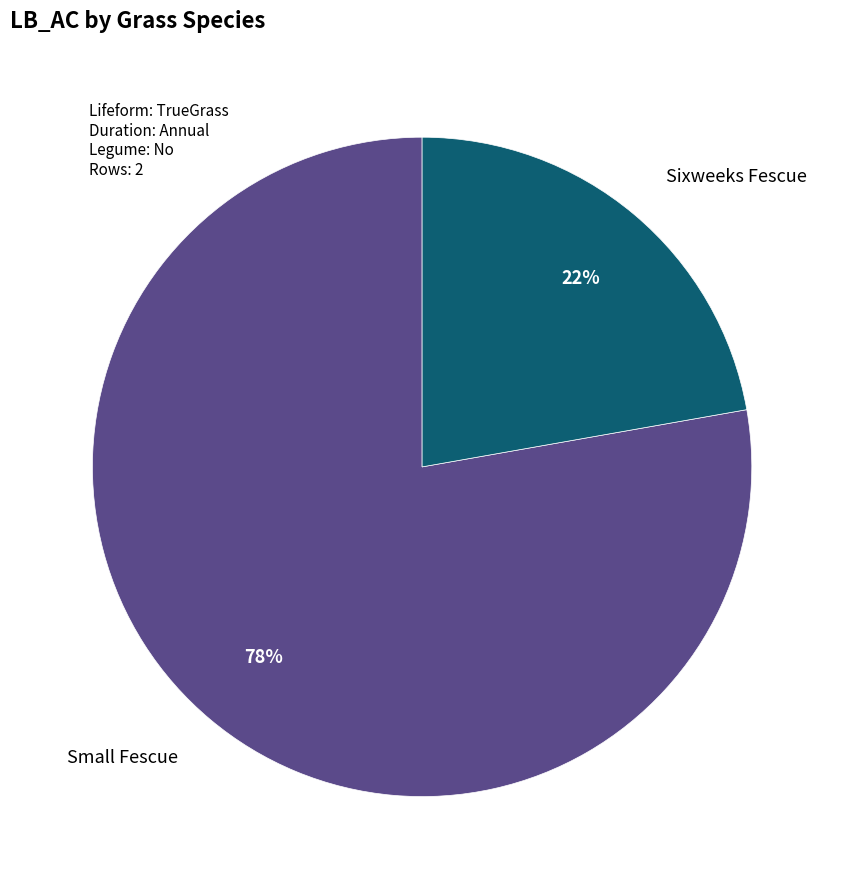

Which has a higher value, Sixweeks Fescue or Small Fescue?

Small Fescue